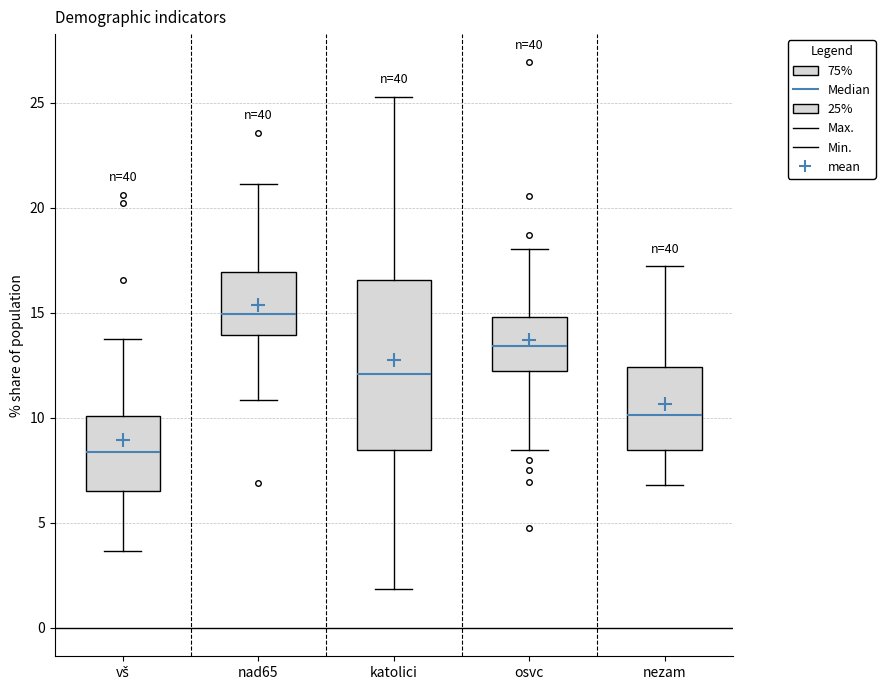

Where does the lower whisker of the box for nezam end on the y-axis? The values are not printed on the chart, so give them approximately, as read against the axis.

7.0